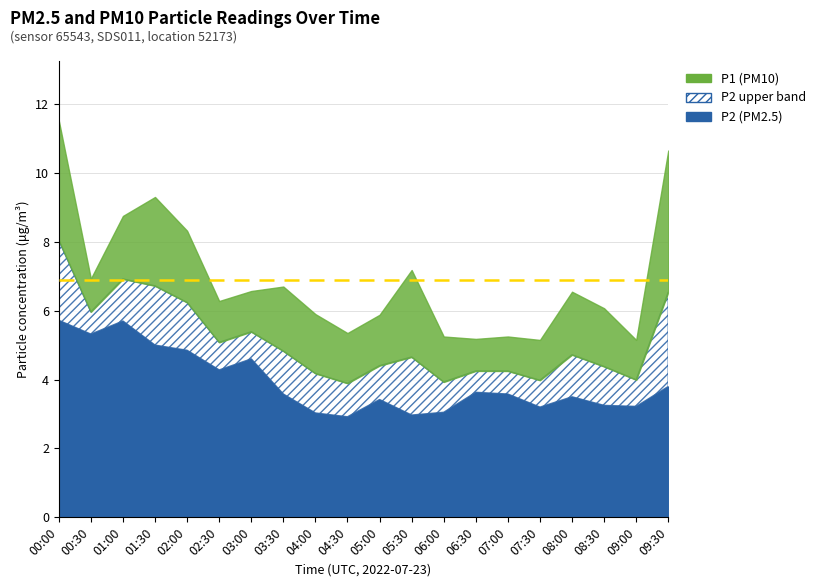

True or false: P2 has a value of 1.1 at 09:30.

False